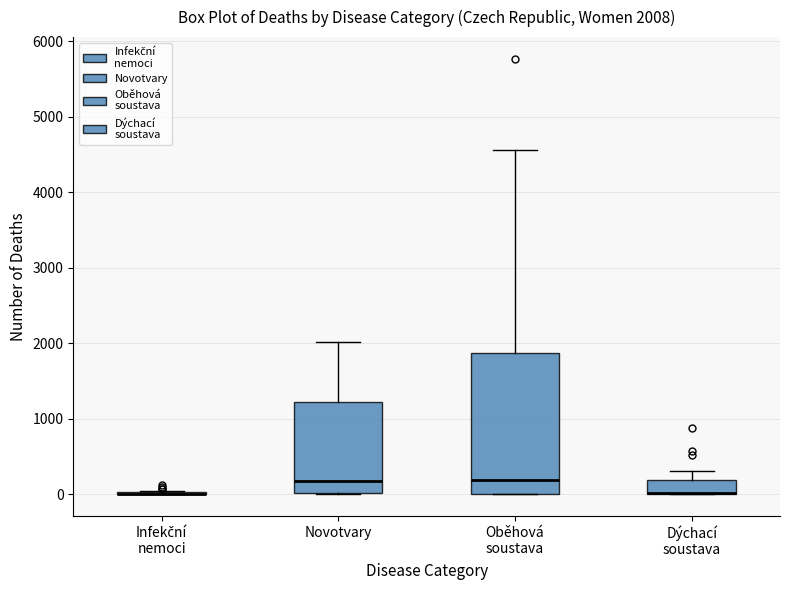

Which box is the tallest, from its lower edge to its upper edge?

Oběhová soustava